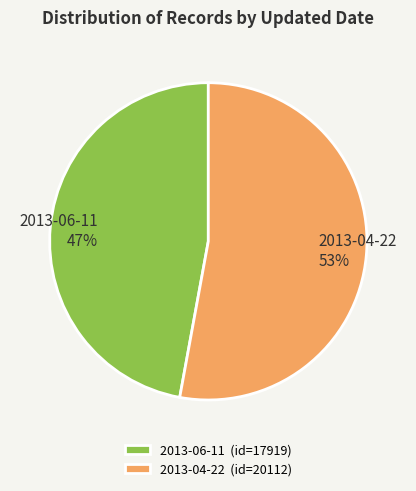

Do 2013-04-22 and 2013-06-11 together represent more than half of the pie?

Yes